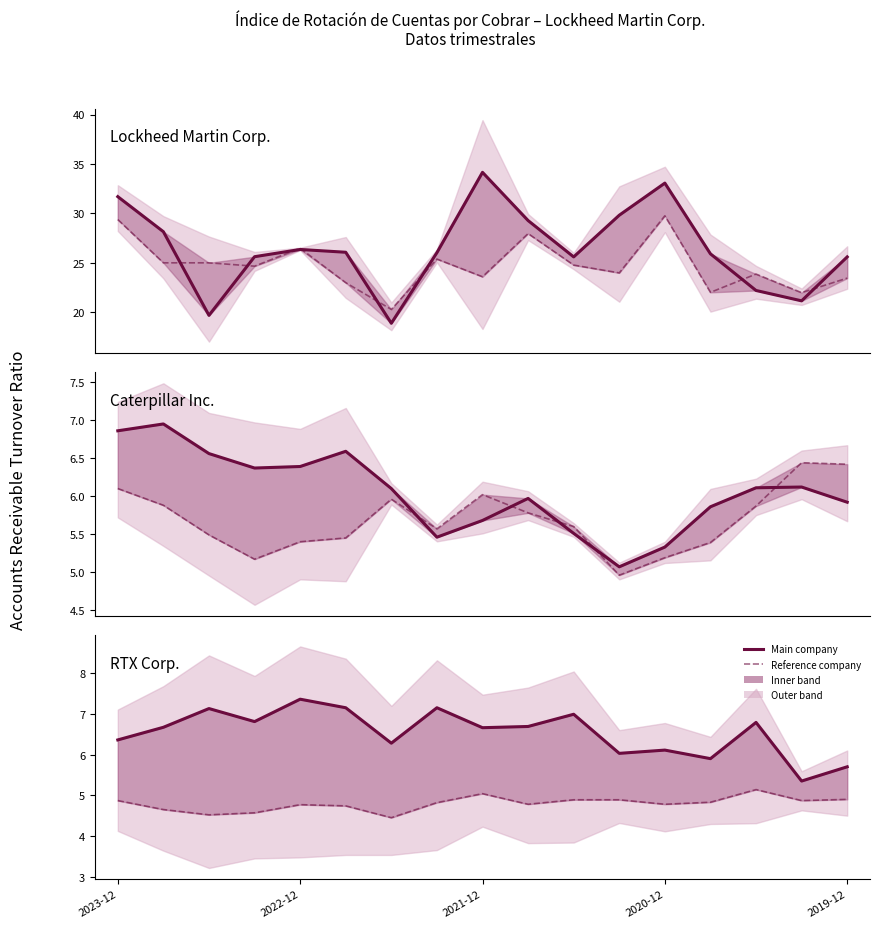

How many lines are shown in the chart?

6